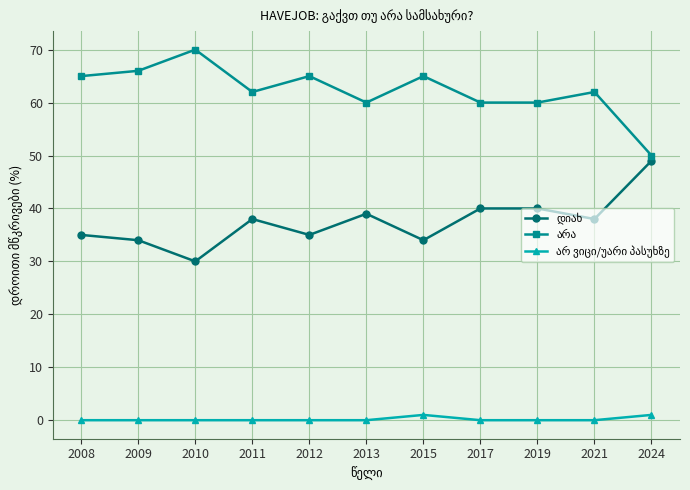

What is the spread (max minus min) of values at 2010?

70